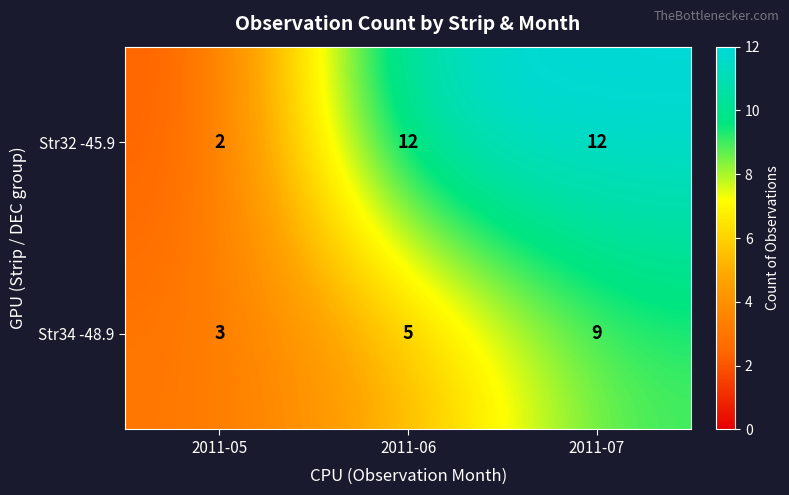

Which category has the lowest value in the Str34 -48.9 series?

2011-05